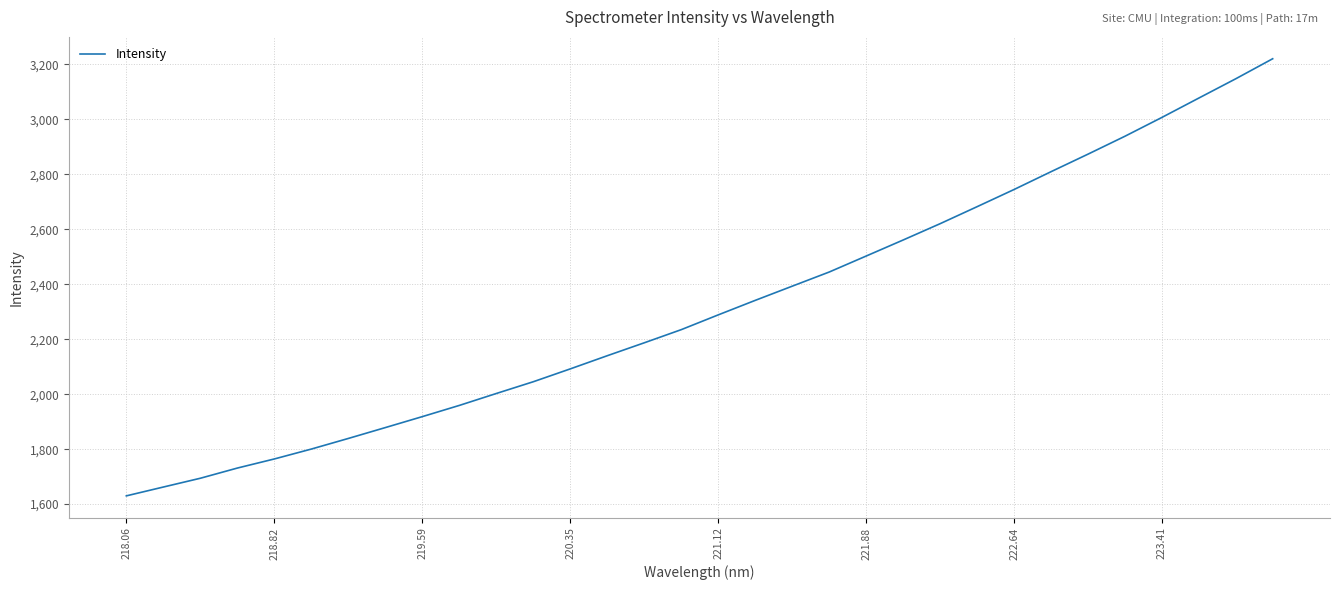

What is the difference between the maximum and minimum values?

1590.8